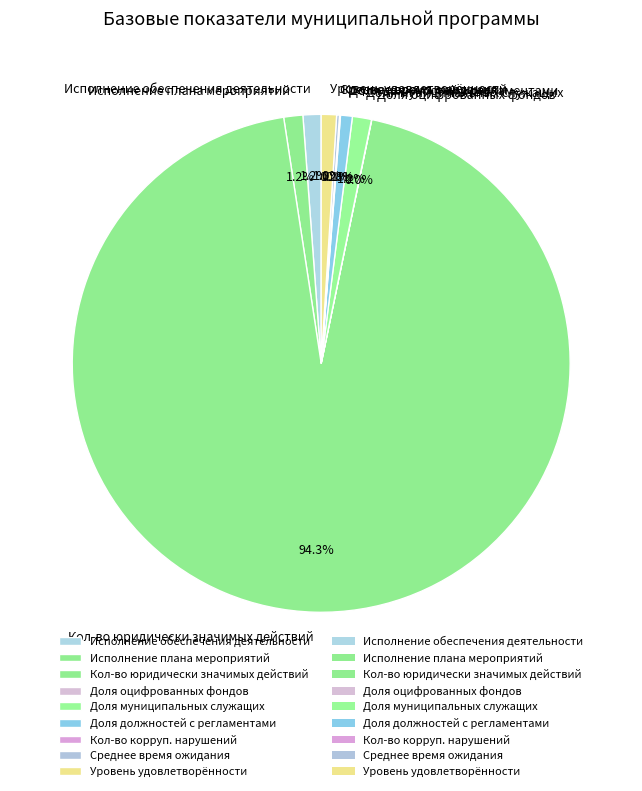

What percentage is NOT represented by Доля муниципальных служащих?

98.8%